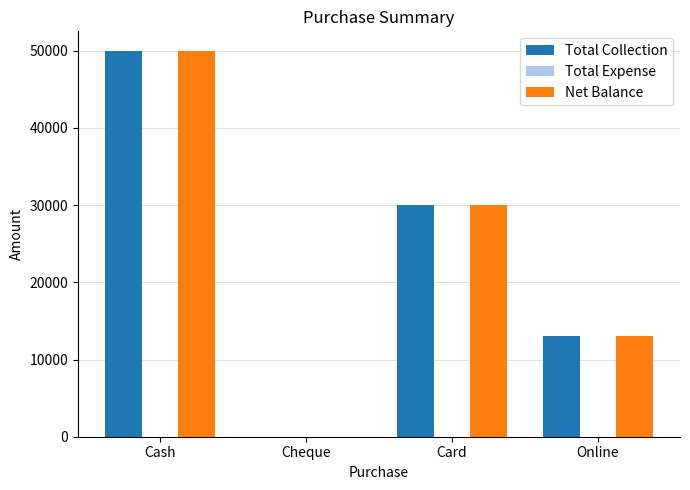

How many Total Collection values are between 13000 and 50000?

3